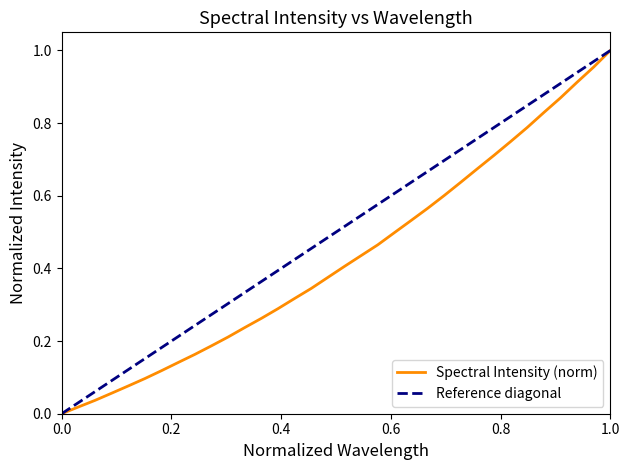

The value of Spectral Intensity (norm) at 0.0 is 0.0. True or false?

True